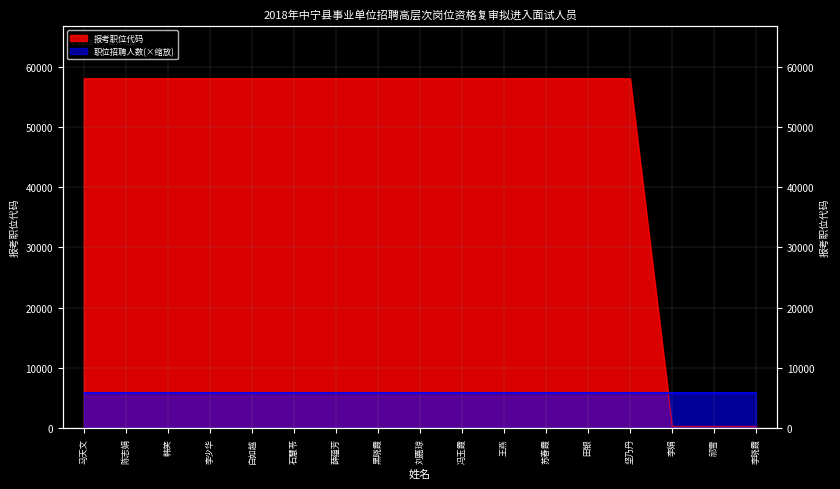

At which category does the chart reach its minimum across all series?

李娟